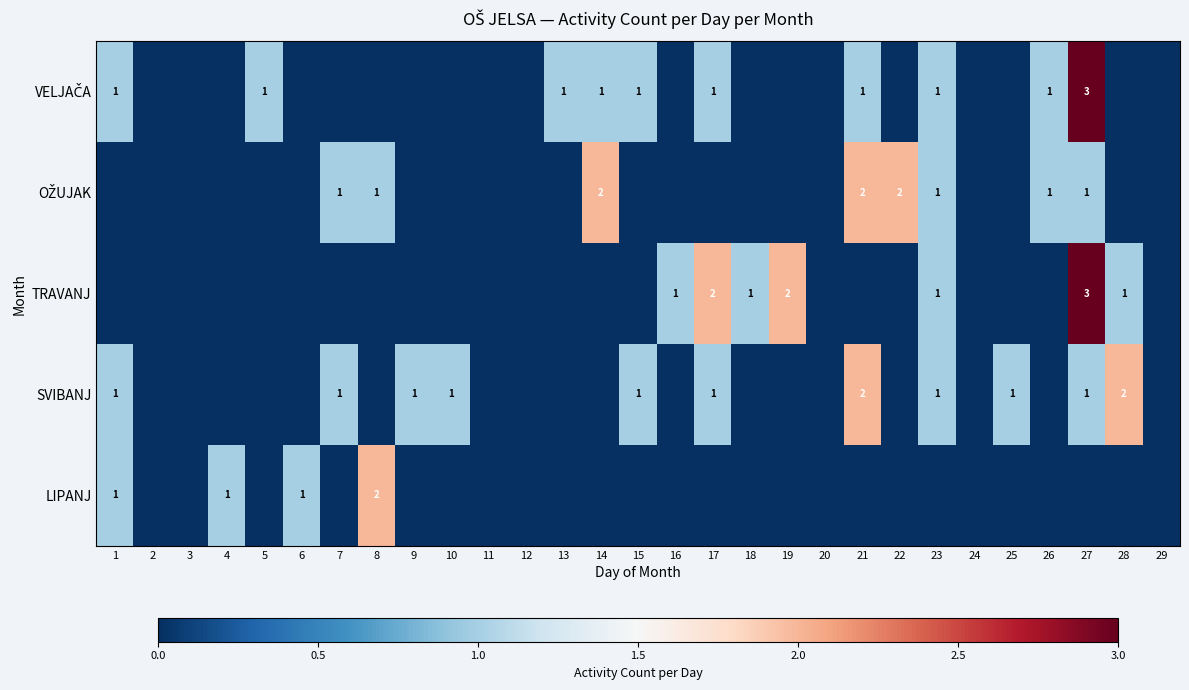

What is the difference between the TRAVANJ values at 18 and 17?

1